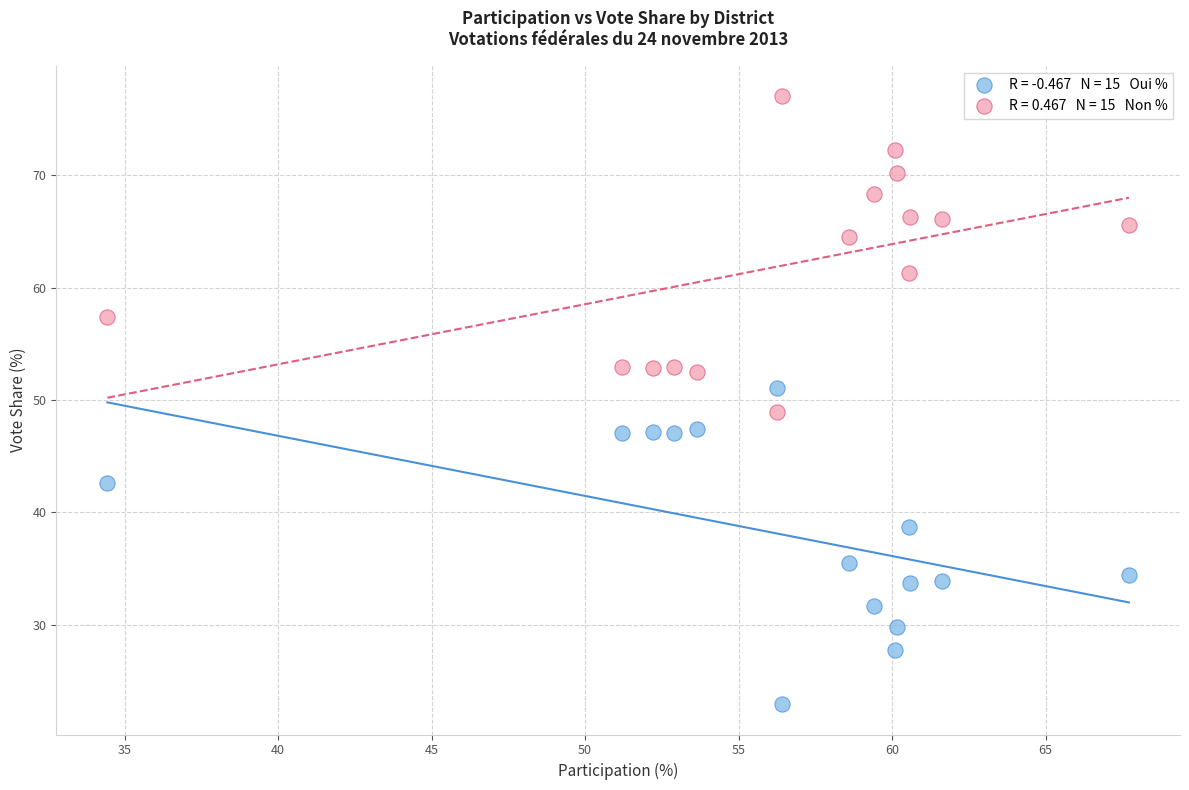

Across all data points, what is the range of Y values (max minus min)?

54.1